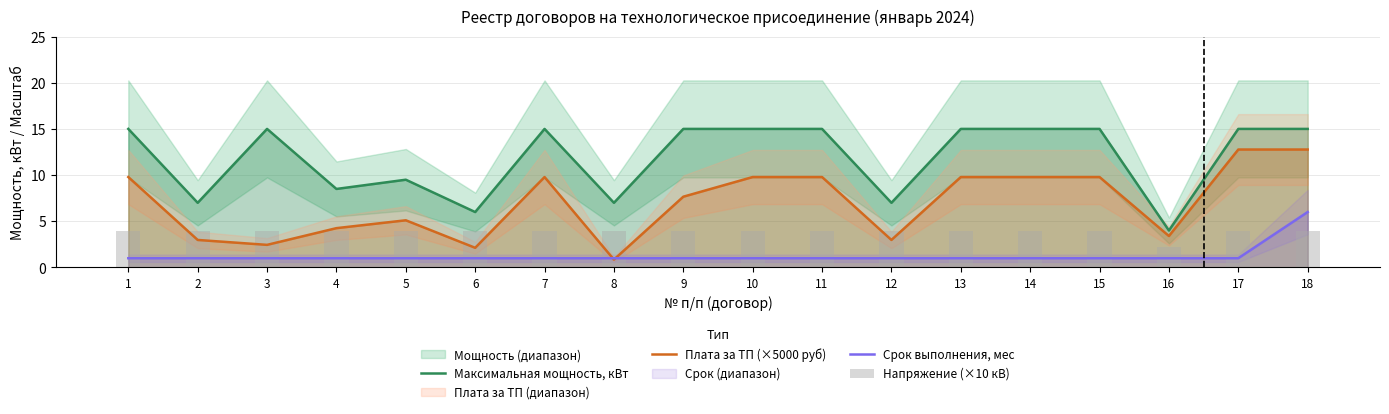

Which has a higher value, 12 or 2?

12